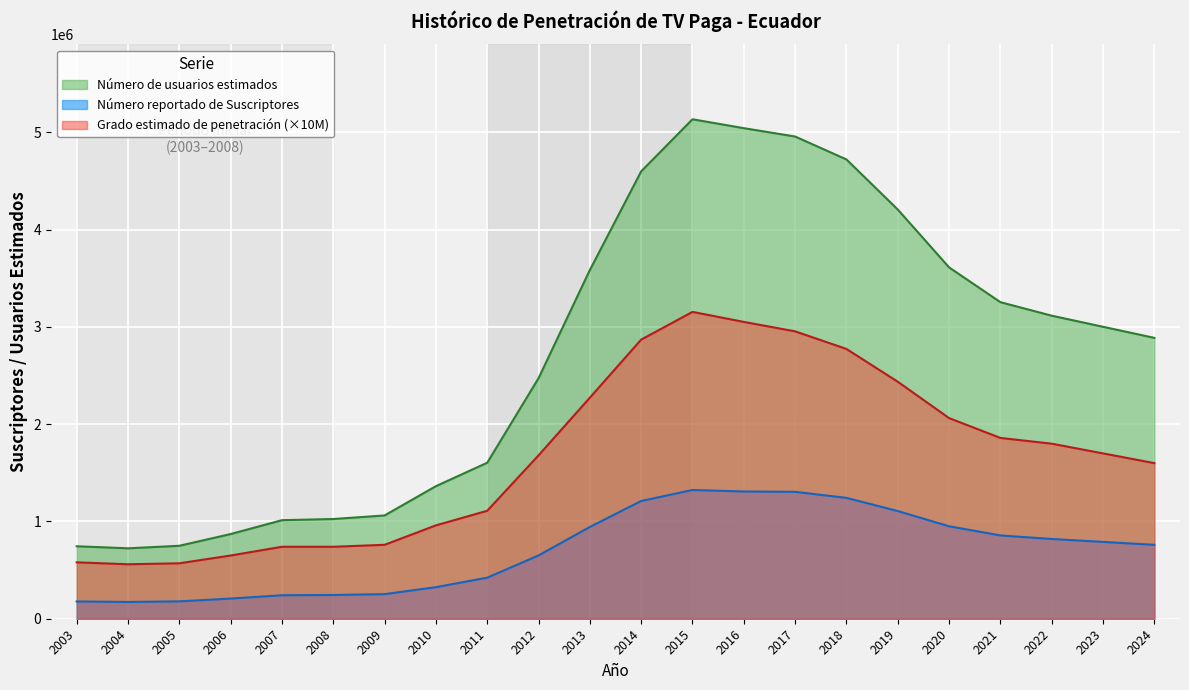

Reading left to right, what are all the values shown in this chart?

Grado estimado de penetración: 580000.0	560000.0	570000.0	650000.0	740000.0	740000.0	760000.0	960000.0	1110000.0	1680000.0	2273000.0	2870000.0	3155000.0	3052000.0	2955000.0	2774000.0	2437000.0	2063000.0	1859000.0	1800000.0	1700000.0	1600000.0
Número reportado de Suscriptores: 177427.0	172409.0	178583.0	207337.0	241293.0	244109.0	252853.0	324550.0	422086.0	650870.0	943565.0	1210575.0	1323720.0	1308207.0	1304812.0	1242759.0	1107328.0	950725.0	856596.0	820000.0	790000.0	760000.0
Número de usuarios estimados: 745193.0	724118.0	750049.0	870815.0	1013431.0	1025258.0	1061983.0	1363110.0	1603927.0	2473306.0	3585547.0	4600185.0	5135586.0	5044158.0	4958284.0	4722484.0	4207848.0	3612754.0	3255063.0	3116000.0	3002000.0	2888000.0